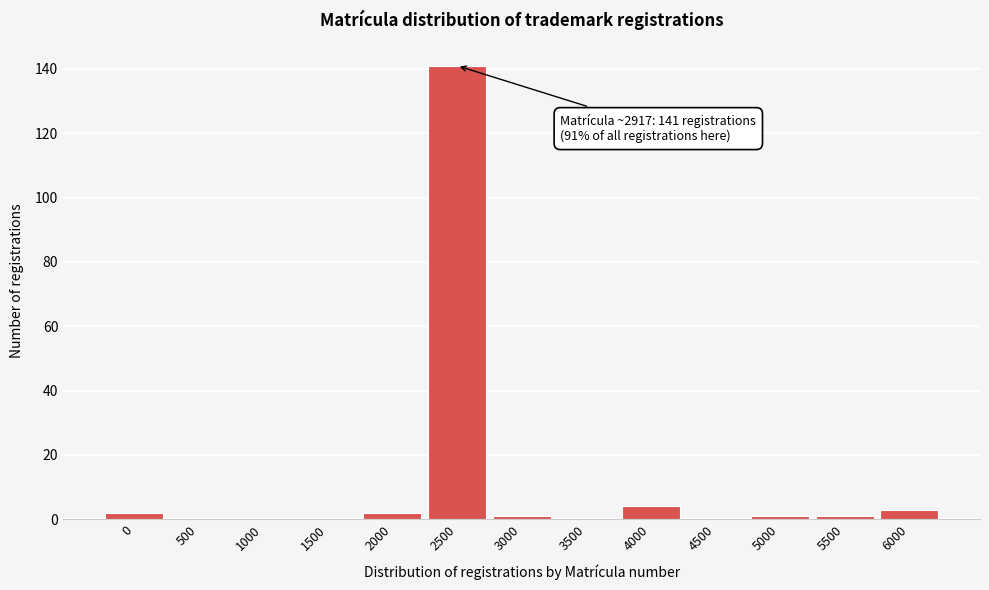

Reading right to left, list all the values displayed in this chart.

6000=3	5500=1	5000=1	4500=0	4000=4	3500=0	3000=1	2500=141	2000=2	1500=0	1000=0	500=0	0=2